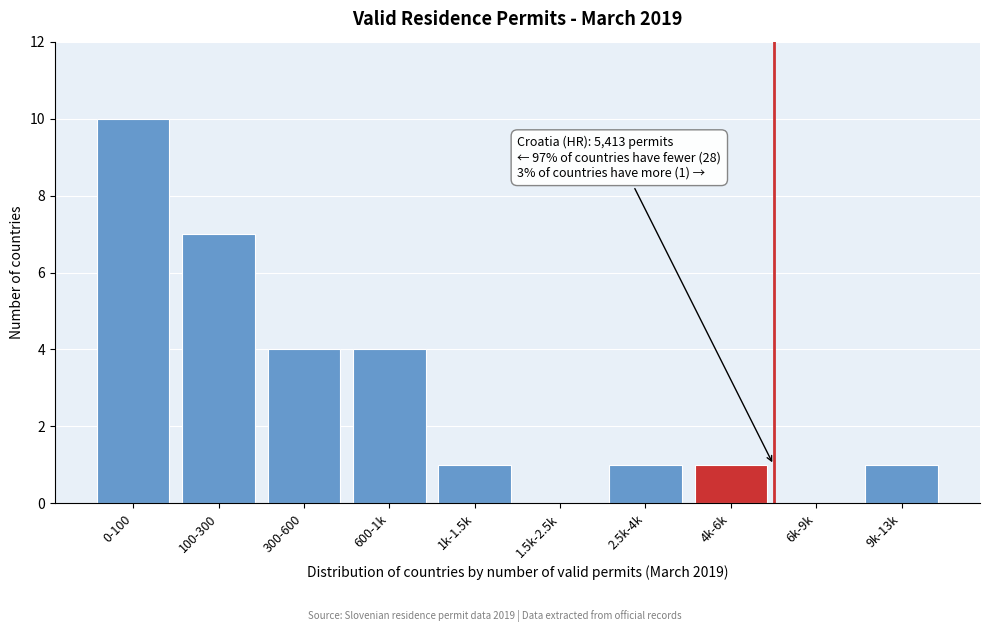

Reading left to right, list all the values displayed in this chart.

0-100=10	100-300=7	300-600=4	600-1k=4	1k-1.5k=1	1.5k-2.5k=0	2.5k-4k=1	4k-6k=1	6k-9k=0	9k-13k=1